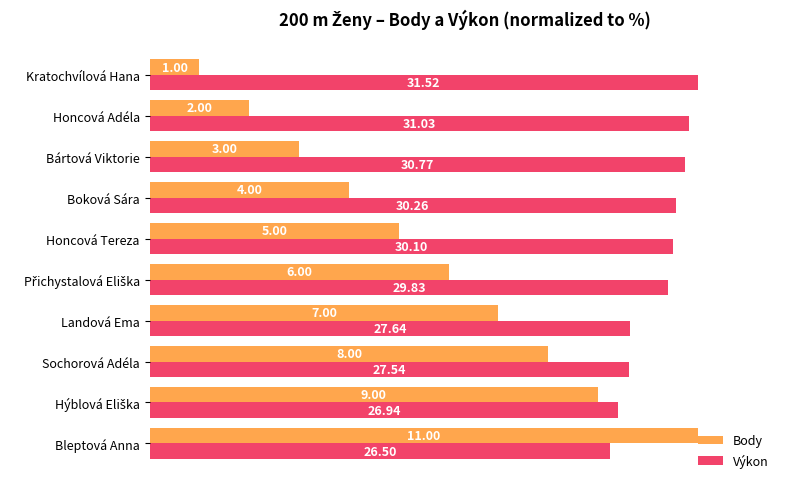

What are all the series names shown in the legend?

Body, Výkon